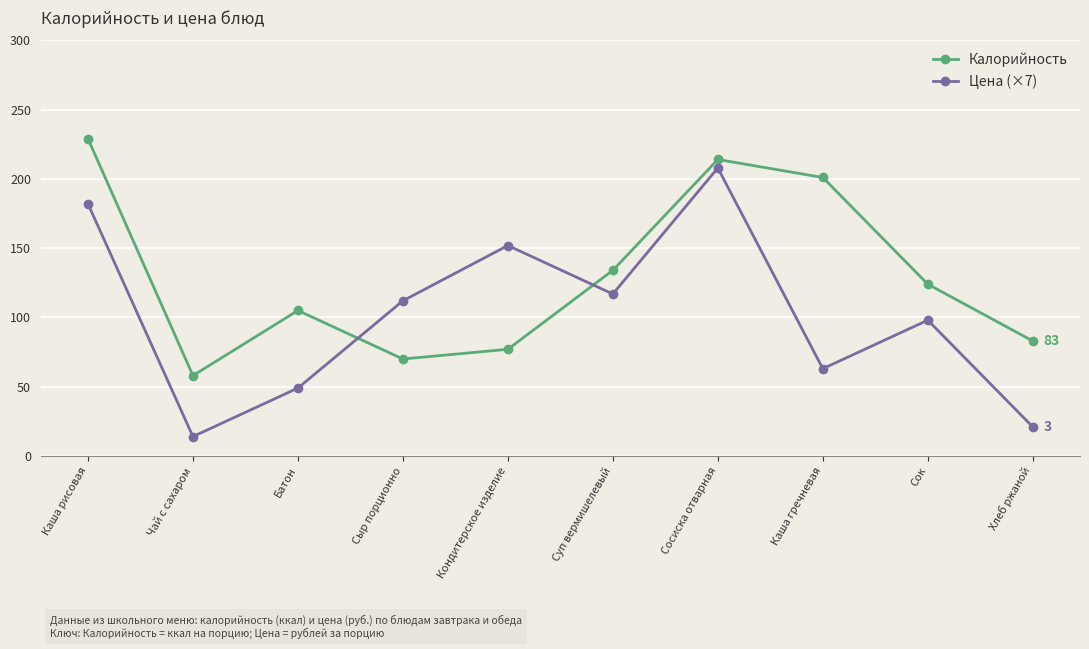

At how many categories does at least one series exceed 36?

10